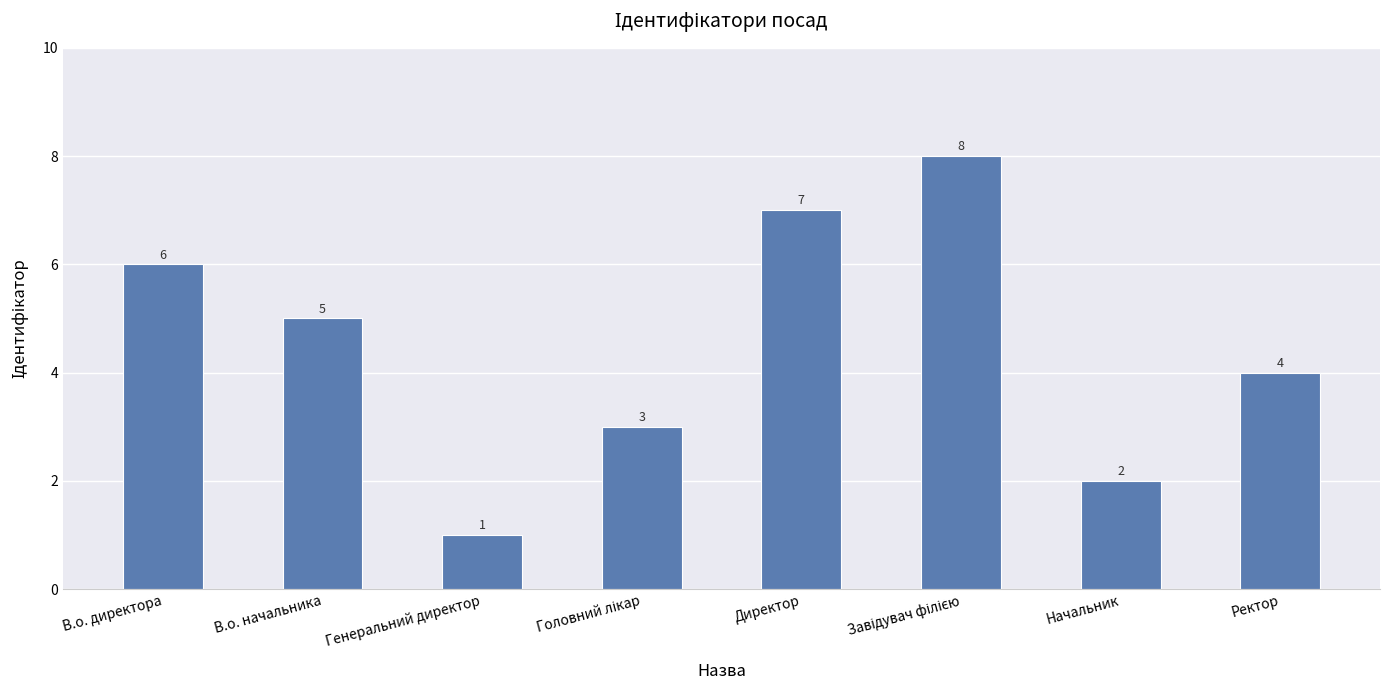

Reading right to left, transcribe all the data shown in this chart.

4	2	8	7	3	1	5	6